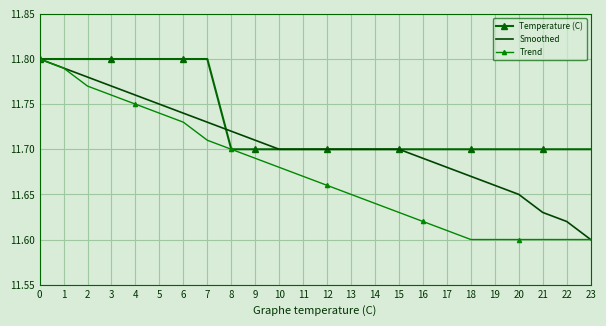

What is the difference between the Trend values at 8 and 4?

0.1